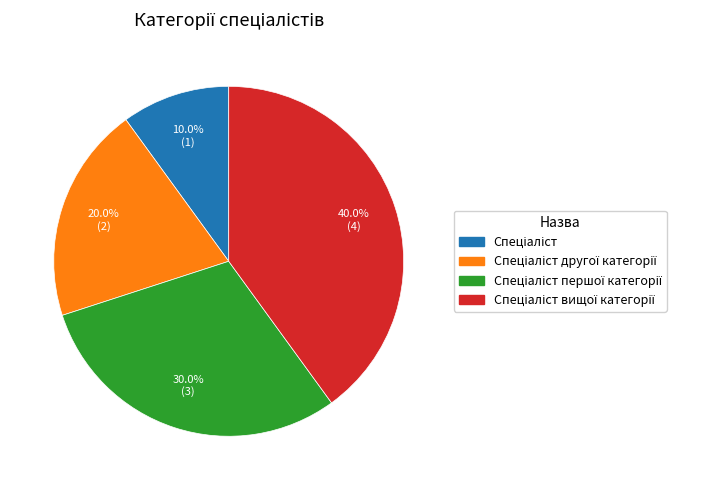

Is there a majority slice in this chart?

No